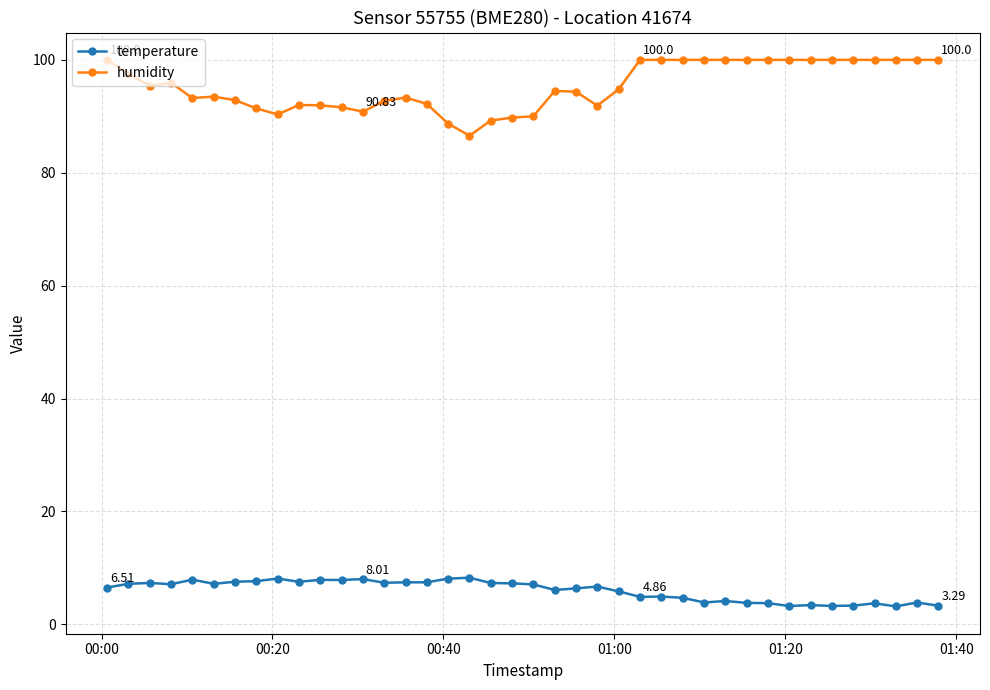

What is the average value of the humidity series?

95.4